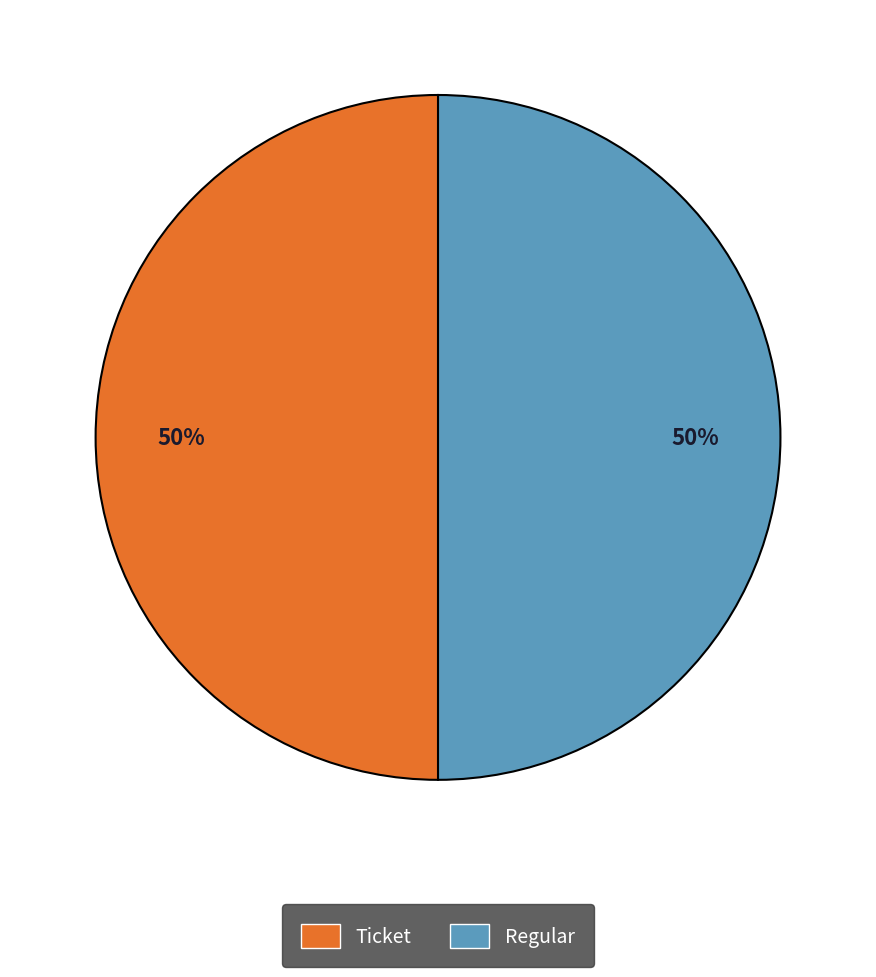

To the nearest percent, what is the combined percentage of Ticket and Regular?

100%